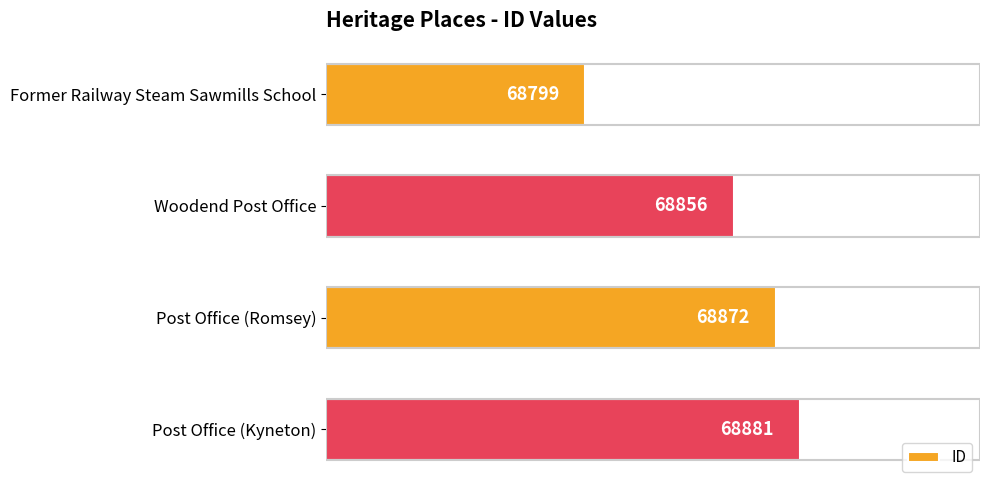

What position from the top is Post Office (Kyneton)?

4